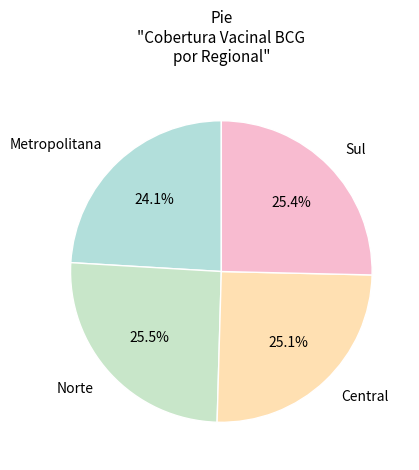

To the nearest percent, what is the difference between the largest and smallest slice percentages?

2%